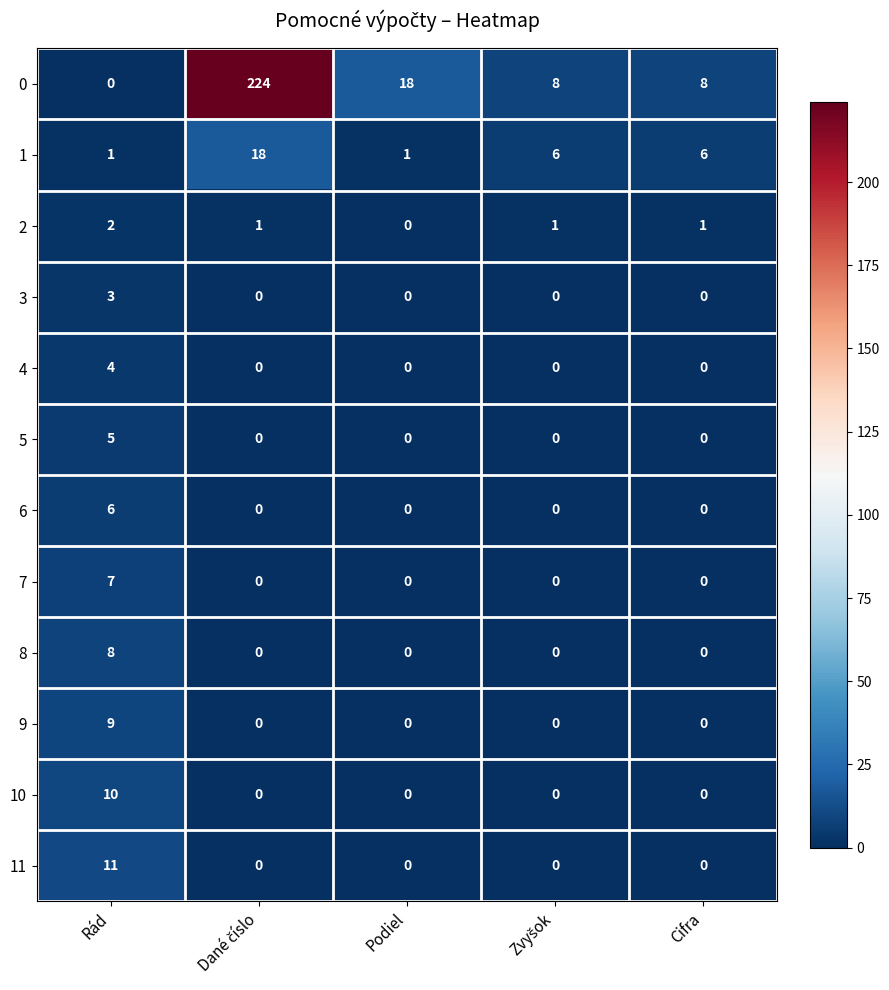

List the series in order of their peak value, lowest first.

2, 3, 4, 5, 6, 7, 8, 9, 10, 11, 1, 0